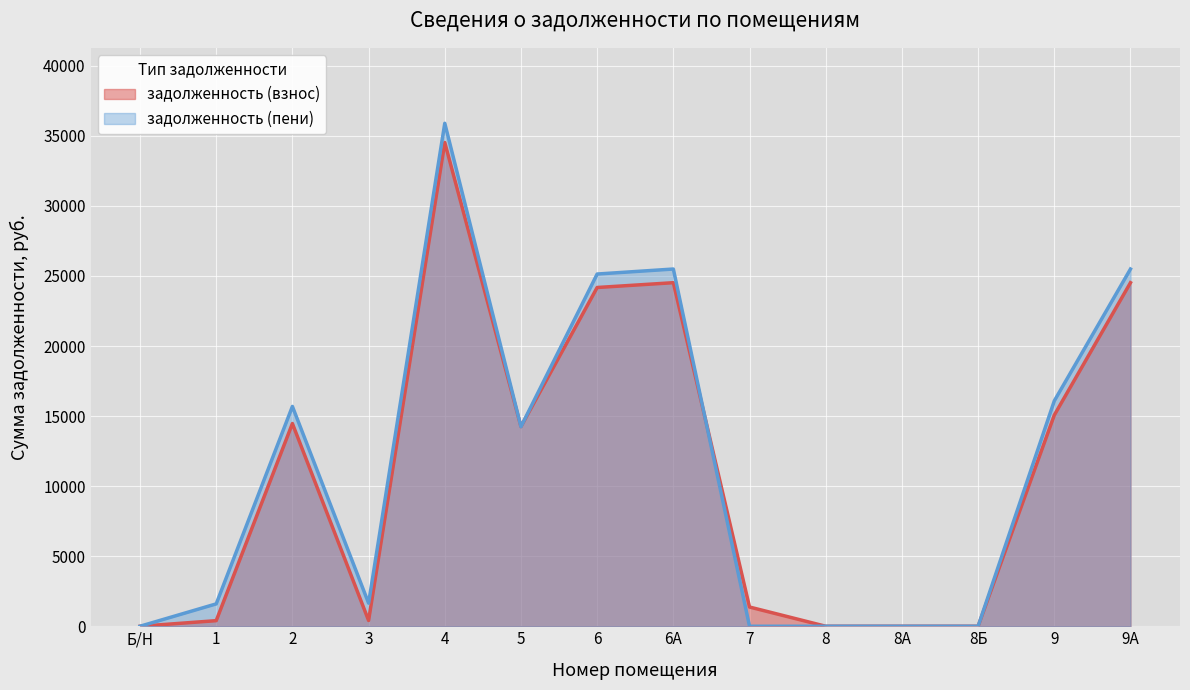

What is the difference between the highest and lowest values at 2?

1220.7